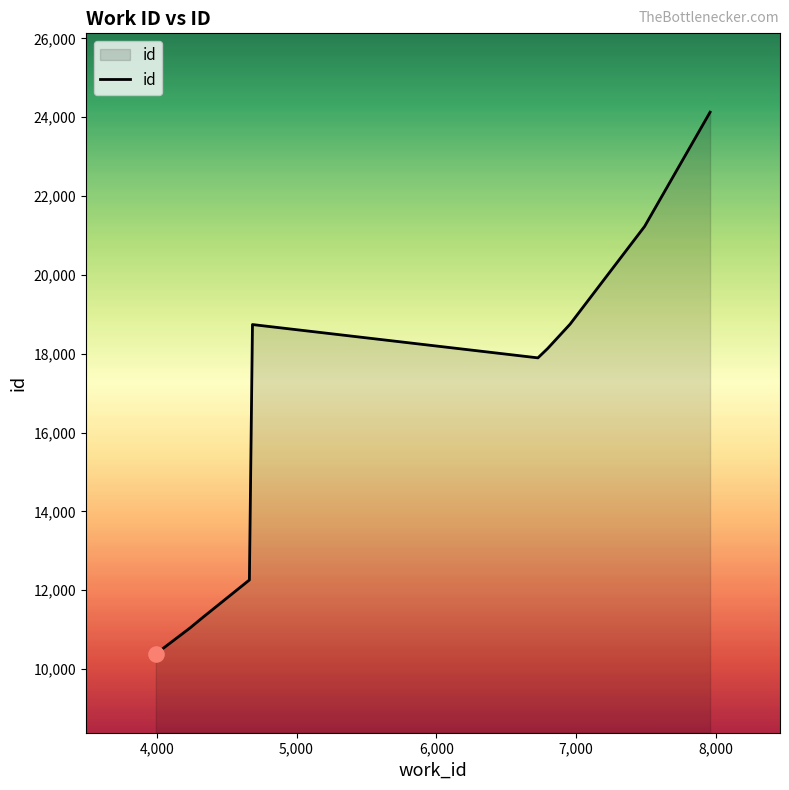

What is the greatest value displayed?

24130